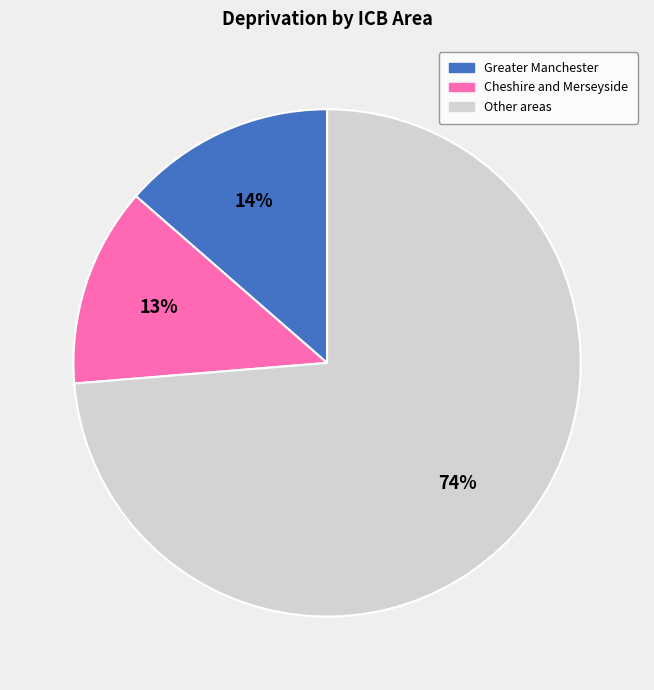

How many slices are in this pie chart?

3